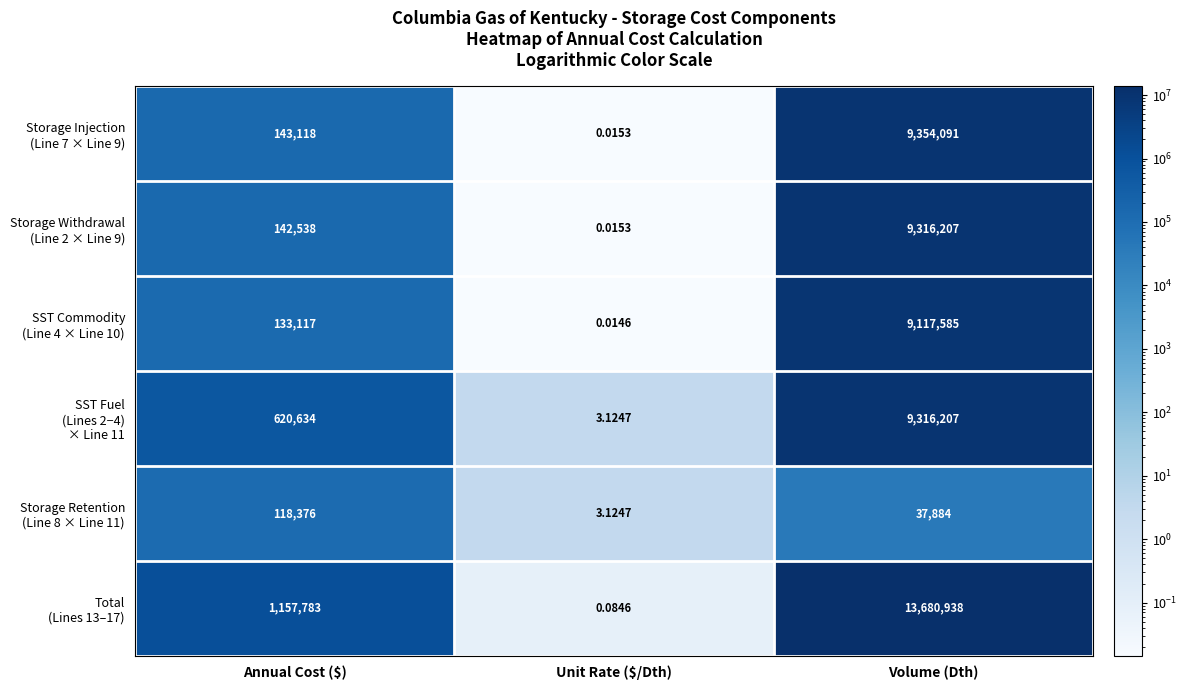

At how many categories does at least one series exceed 11623452?

1